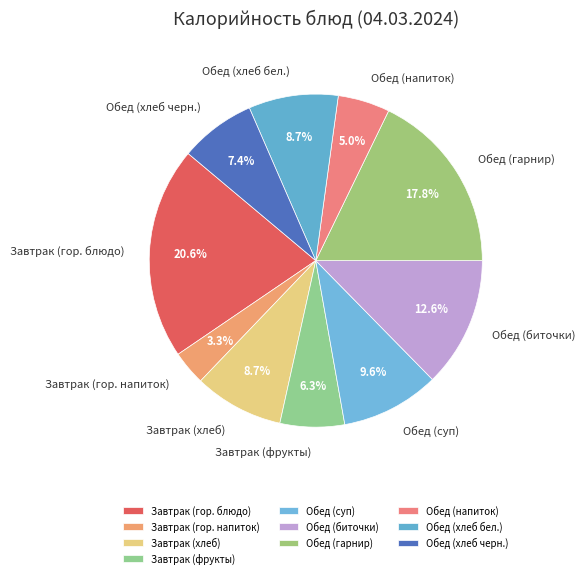

How many segments does this pie chart have?

10